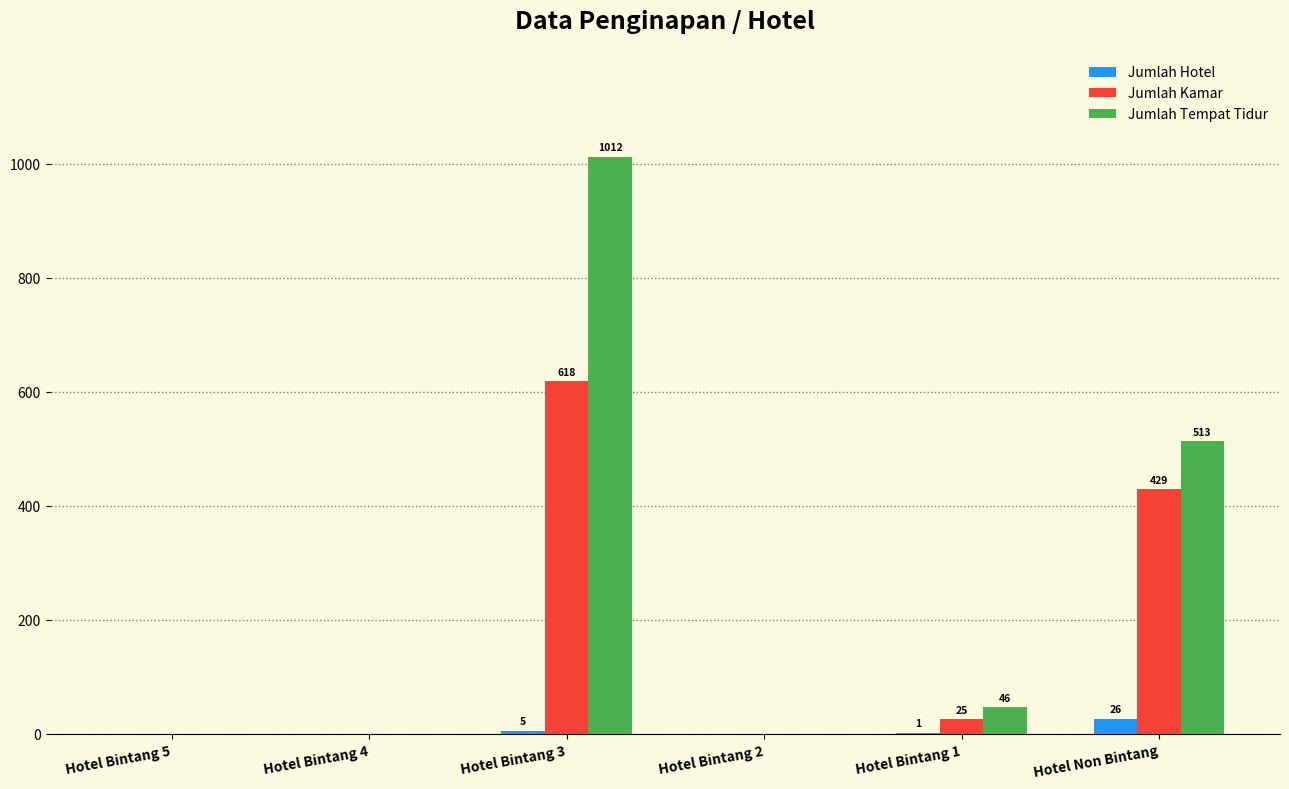

What is the greatest value displayed?

1012